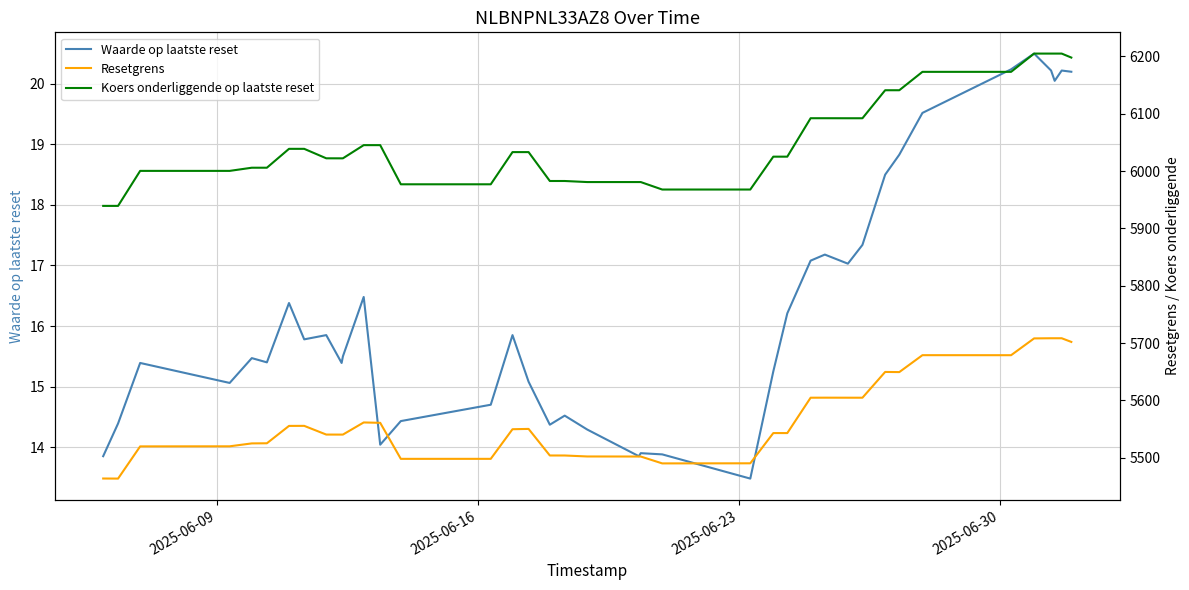

How many lines are shown in the chart?

3